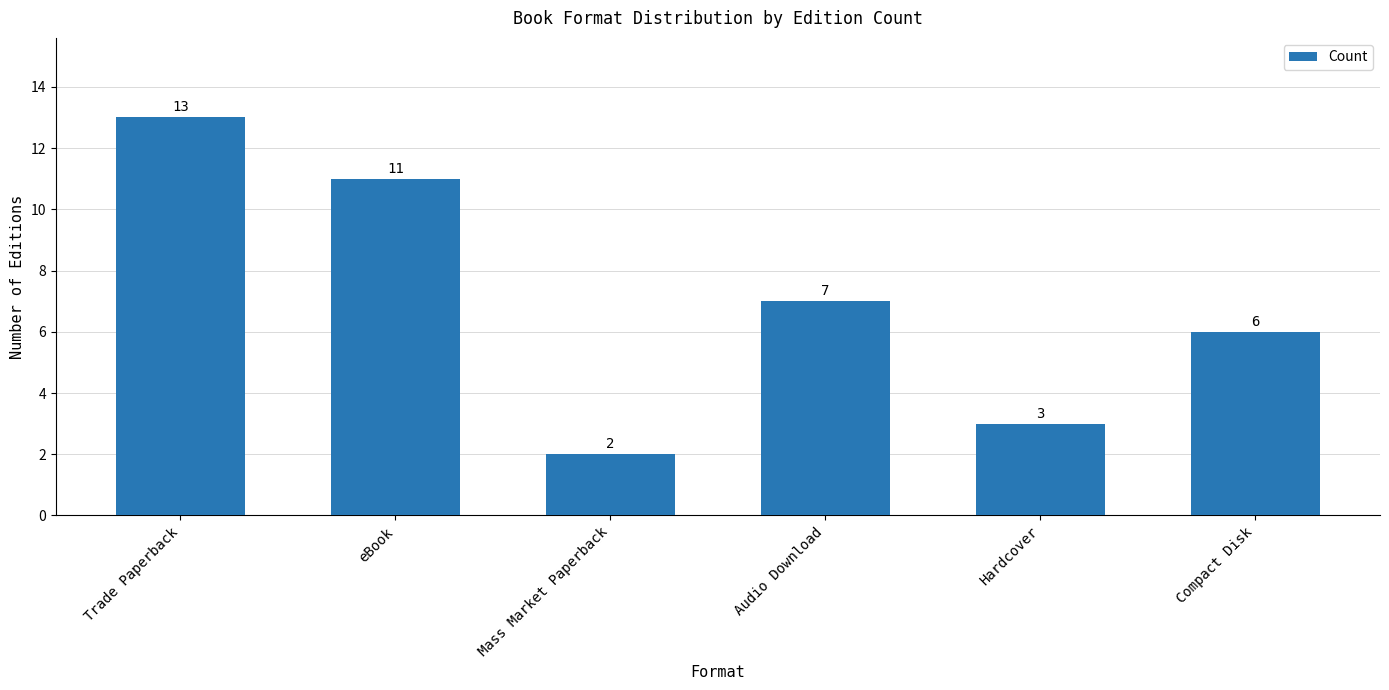

What is the average value?

7